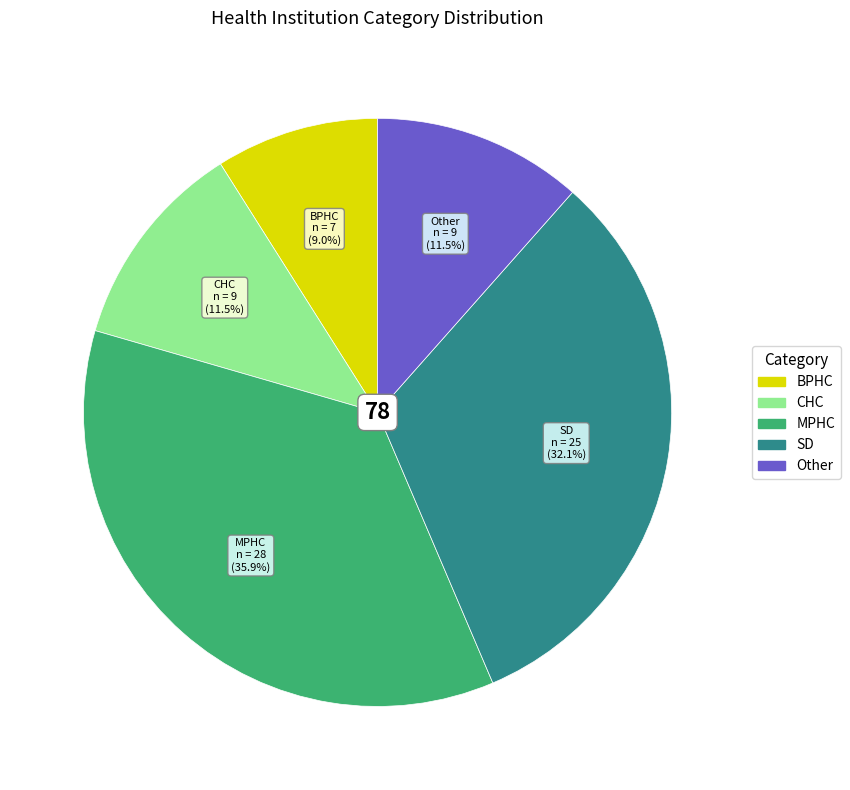

Does any single category account for the majority?

No